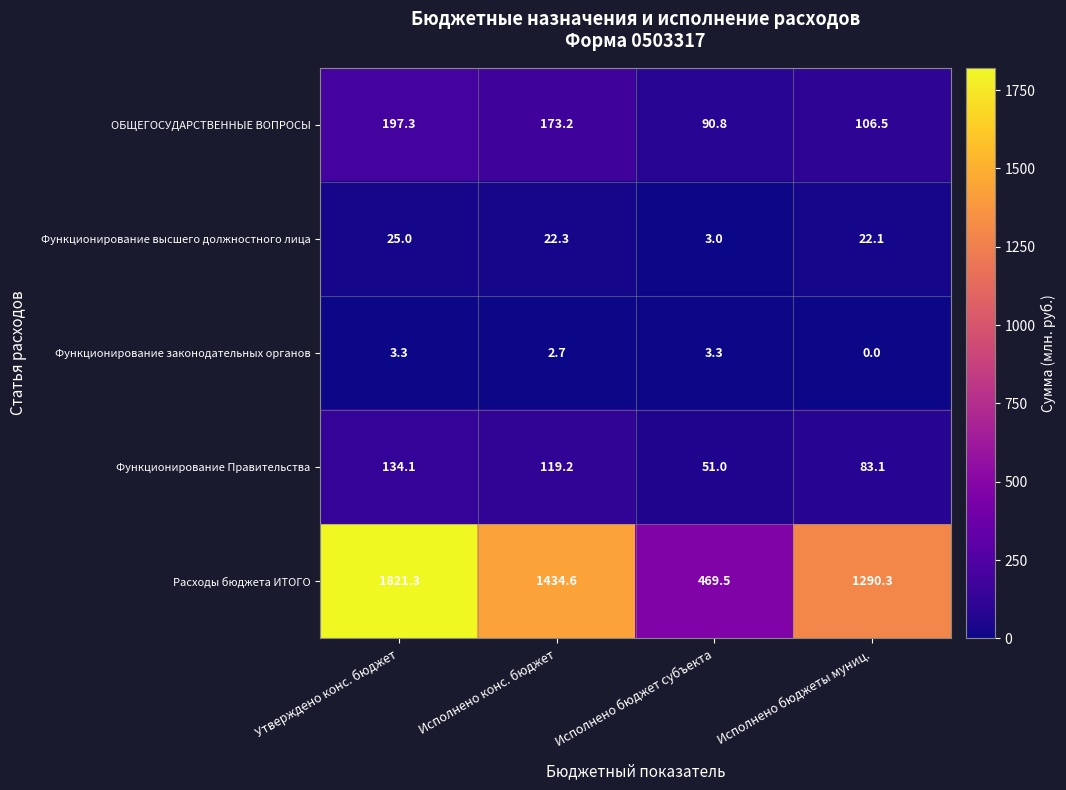

Reading left to right, what are all the values shown in this chart?

ОБЩЕГОСУДАРСТВЕННЫЕ ВОПРОСЫ: Утверждено конс. бюджет=197.3	Исполнено конс. бюджет=173.2	Исполнено бюджет субъекта=90.8	Исполнено бюджеты муниц.=106.5
Функционирование высшего должностного лица: Утверждено конс. бюджет=25.0	Исполнено конс. бюджет=22.3	Исполнено бюджет субъекта=3.0	Исполнено бюджеты муниц.=22.1
Функционирование законодательных органов: Утверждено конс. бюджет=3.3	Исполнено конс. бюджет=2.7	Исполнено бюджет субъекта=3.3	Исполнено бюджеты муниц.=0.0
Функционирование Правительства: Утверждено конс. бюджет=134.1	Исполнено конс. бюджет=119.2	Исполнено бюджет субъекта=51.0	Исполнено бюджеты муниц.=83.1
Расходы бюджета ИТОГО: Утверждено конс. бюджет=1821.3	Исполнено конс. бюджет=1434.6	Исполнено бюджет субъекта=469.5	Исполнено бюджеты муниц.=1290.3